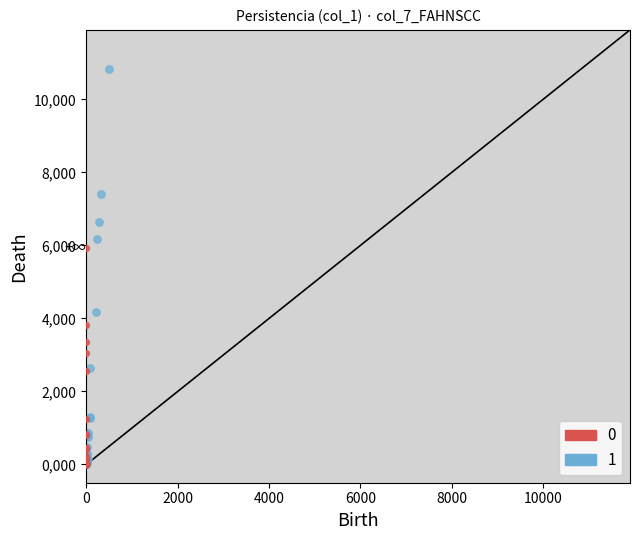

Which series contains the highest Y value?

1